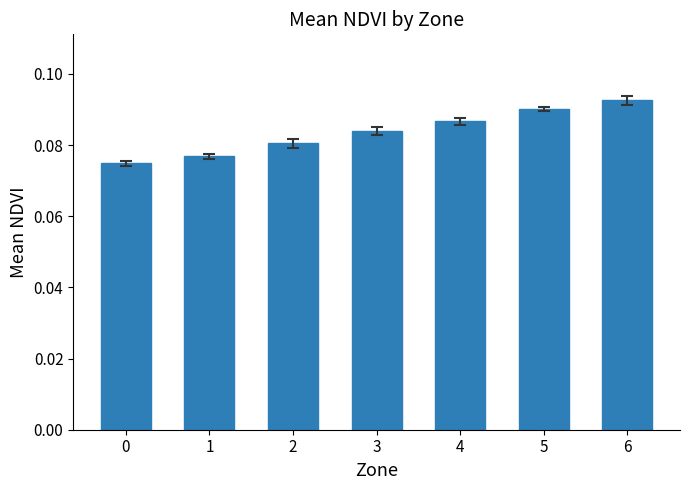

Which label corresponds to the largest value in the chart?

6